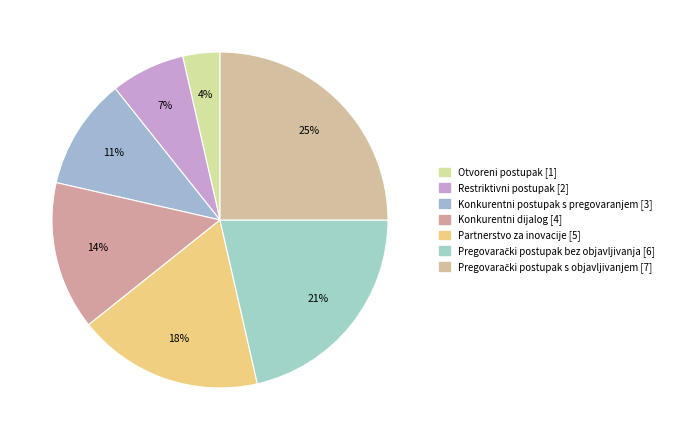

The Otvoreni postupak slice represents 1% of the pie. True or false?

False